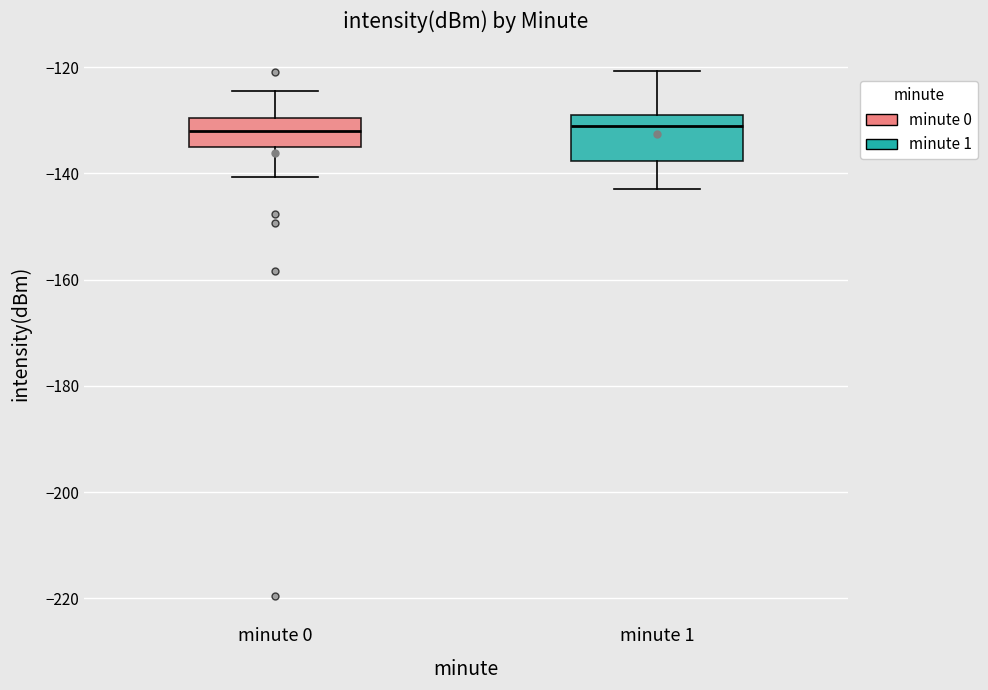

Which box is the tallest, from its lower edge to its upper edge?

minute 1